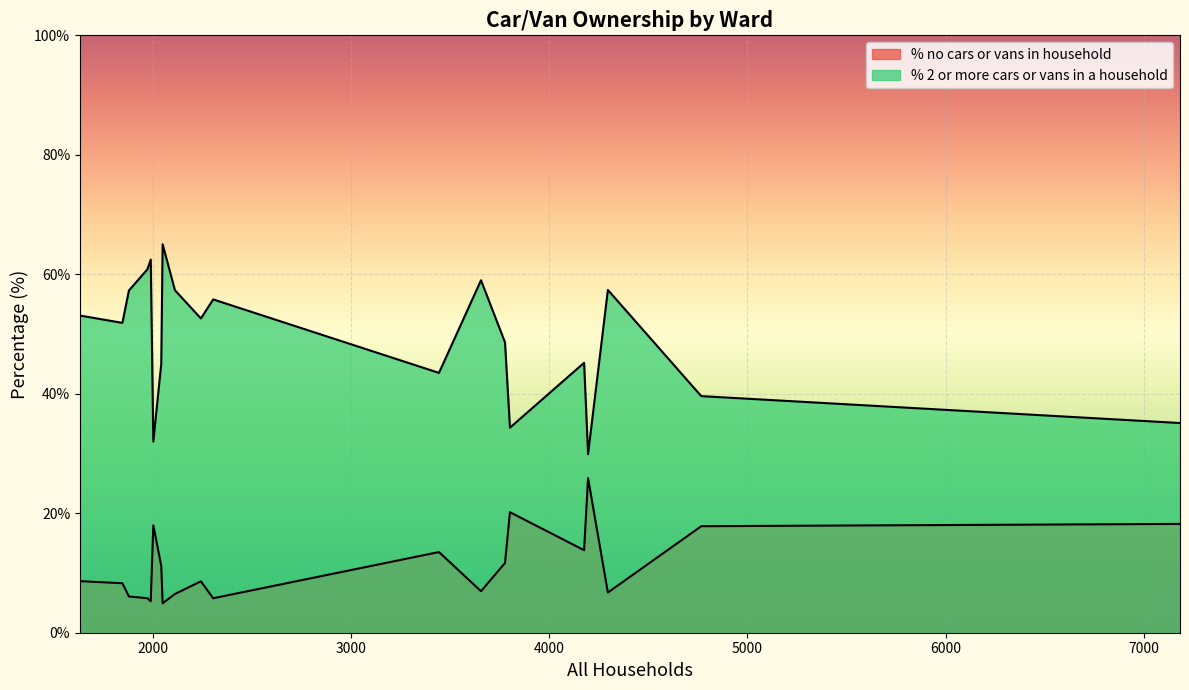

Does the chart display data point markers on the line(s)?

No